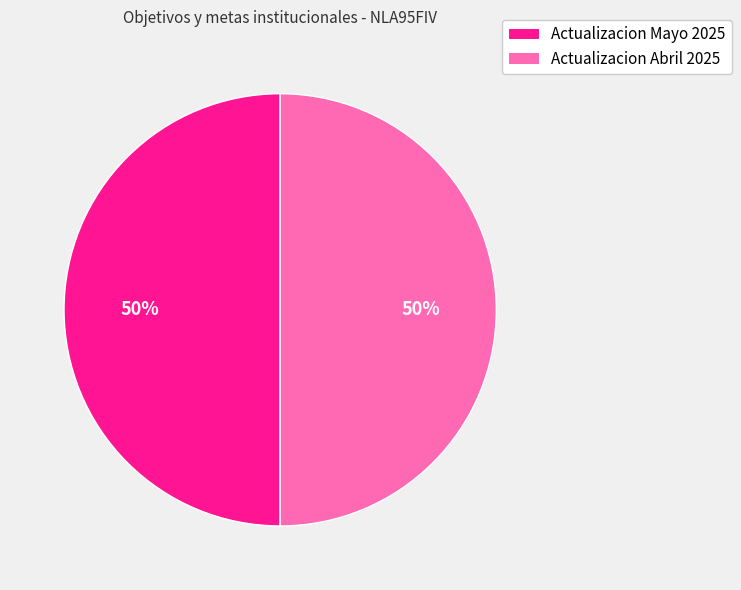

Count the number of slices in the pie.

2